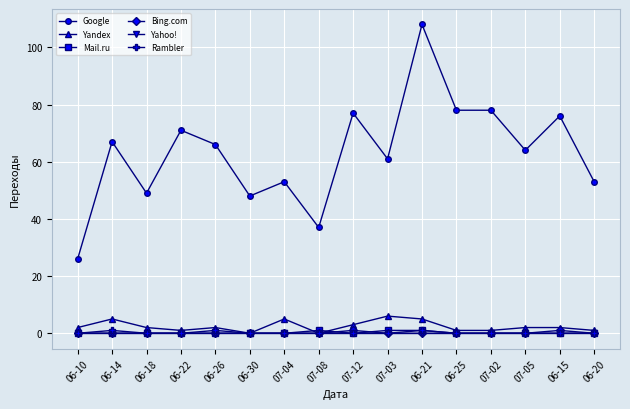

What is the difference between the Google values at 06-10 and 06-20?

27